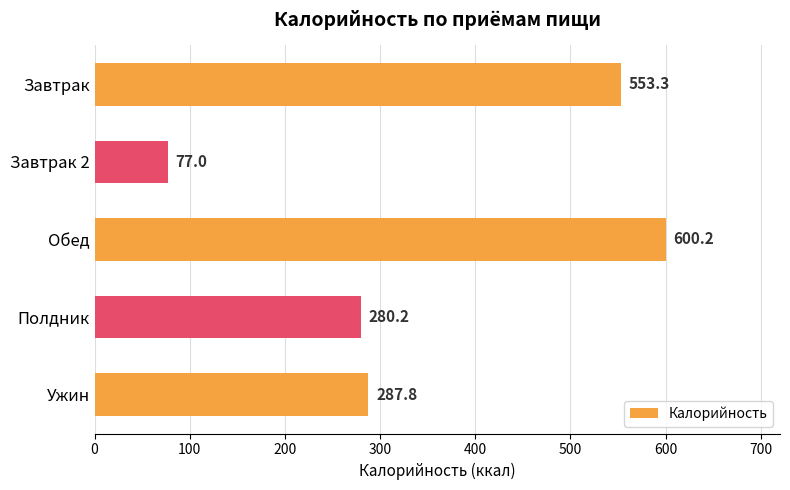

Which has a higher value, Обед or Ужин?

Обед